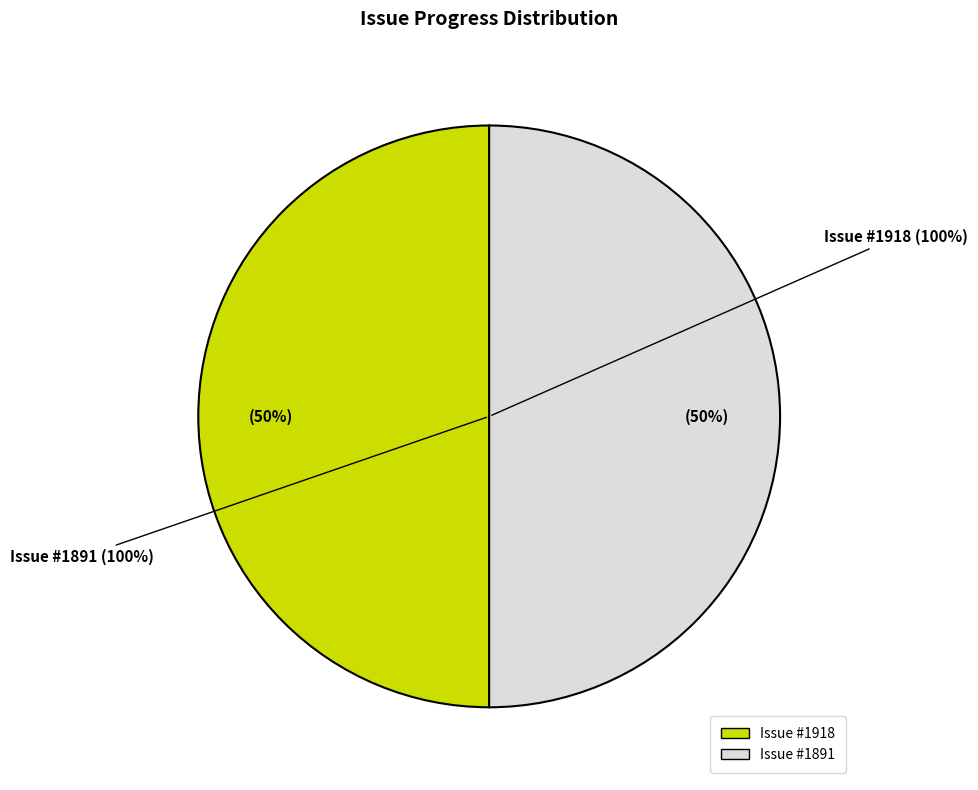

What is the ratio of the value at 1918 to the value at 1891?

1.0